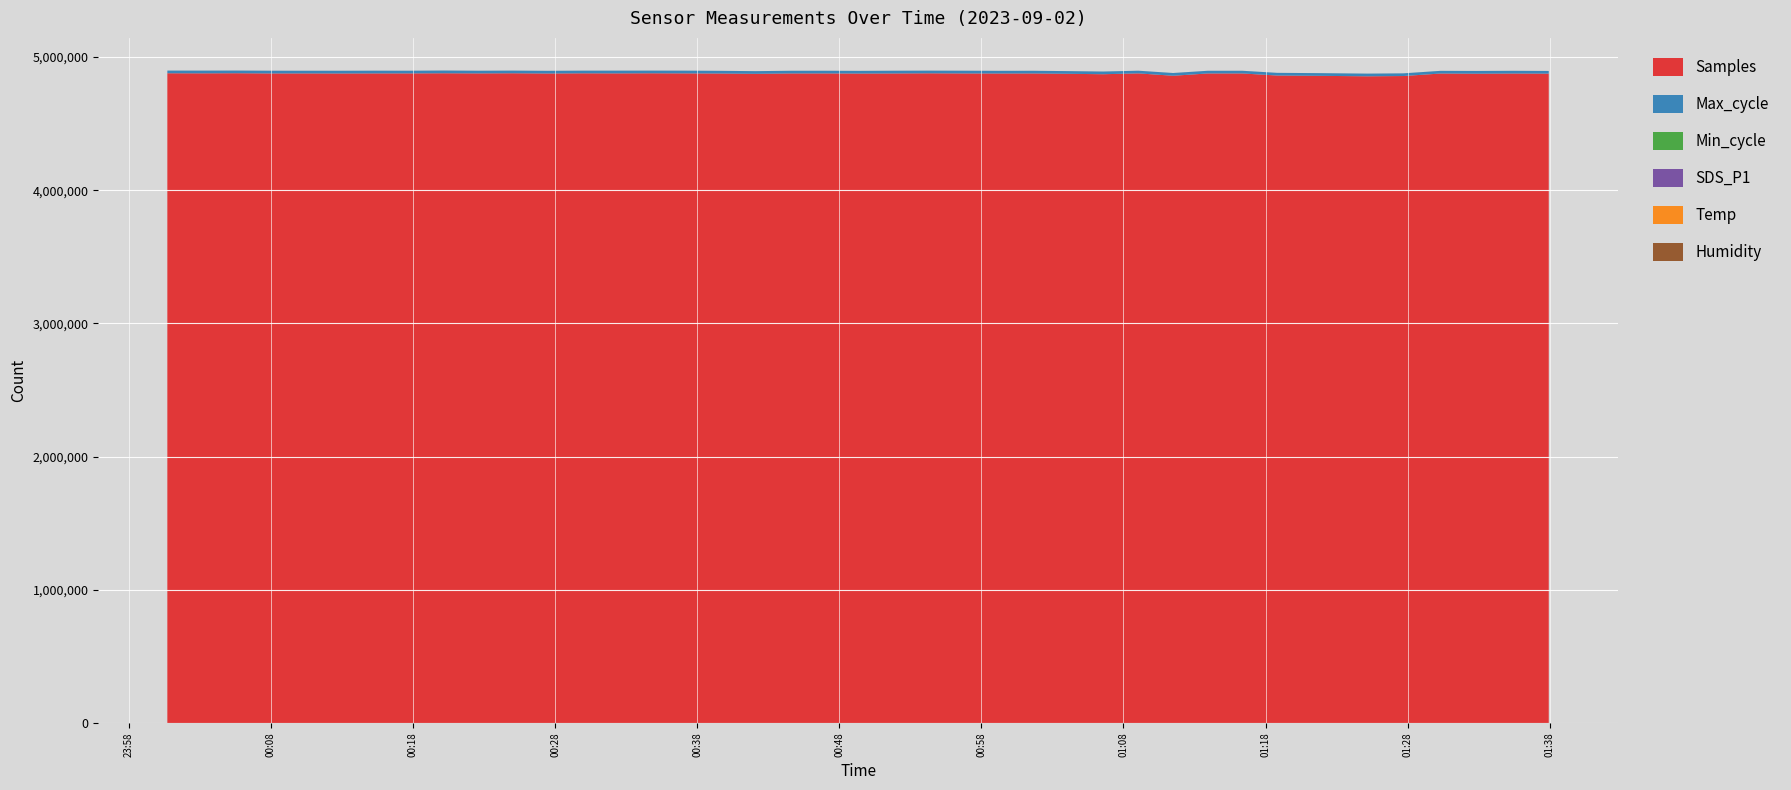

Reading left to right, list all the values displayed in this chart.

Samples: 4878224.0	4877652.0	4878455.0	4876827.0	4877009.0	4876561.0	4877144.0	4877236.0	4878177.0	4877184.0	4878155.0	4876409.0	4877784.0	4877301.0	4878077.0	4877300.0	4876388.0	4874015.0	4876883.0	4876981.0	4876088.0	4876787.0	4877914.0	4876875.0	4876410.0	4876729.0	4874237.0	4871051.0	4877319.0	4859593.0	4876761.0	4876850.0	4861264.0	4858937.0	4855453.0	4857480.0	4876302.0	4874947.0	4876226.0	4875411.0
Max_cycle: 20085.0	20480.0	20041.0	20463.0	20108.0	20470.0	20489.0	20036.0	20606.0	20040.0	20036.0	20065.0	20037.0	20573.0	20035.0	20497.0	20040.0	20037.0	20033.0	20045.0	20092.0	20503.0	20033.0	20476.0	20037.0	20043.0	20060.0	20064.0	20021.0	20508.0	20060.0	20067.0	20037.0	20141.0	20120.0	20046.0	20025.0	20513.0	20371.0	20029.0
Min_cycle: 29.0	29.0	29.0	29.0	29.0	29.0	29.0	29.0	29.0	29.0	29.0	29.0	29.0	29.0	29.0	29.0	29.0	29.0	29.0	29.0	29.0	29.0	29.0	29.0	29.0	29.0	29.0	29.0	29.0	29.0	29.0	29.0	29.0	29.0	29.0	29.0	29.0	29.0	29.0	29.0
SDS_P1: 1.8	2.0	1.8	1.6	1.6	1.8	2.9	2.0	1.2	8.5	5.0	3.4	2.1	3.1	6.3	3.2	1.9	2.3	1.9	0.8	1.4	2.2	0.8	2.4	2.1	4.3	2.6	2.6	2.1	1.4	4.4	1.4	1.4	4.8	1.9	2.0	1.7	1.4	2.1	2.0
Temp: 17.5	17.4	17.2	17.2	17.1	17.0	17.0	17.1	17.1	17.2	17.2	17.2	17.2	17.2	17.2	17.1	17.1	17.1	17.1	17.0	17.0	16.9	16.9	16.9	16.6	16.5	16.4	16.5	16.5	16.3	16.3	16.4	16.4	16.4	16.5	16.5	16.3	15.9	15.7	15.8
Humidity: 99.9	99.9	99.9	99.9	99.9	99.9	99.9	99.9	99.9	99.9	99.9	99.9	99.9	99.9	99.9	99.9	99.9	99.9	99.9	99.9	99.9	99.9	99.9	99.9	99.9	99.9	99.9	99.9	99.9	99.9	99.9	99.9	99.9	99.9	99.9	99.9	99.9	99.9	99.9	99.9